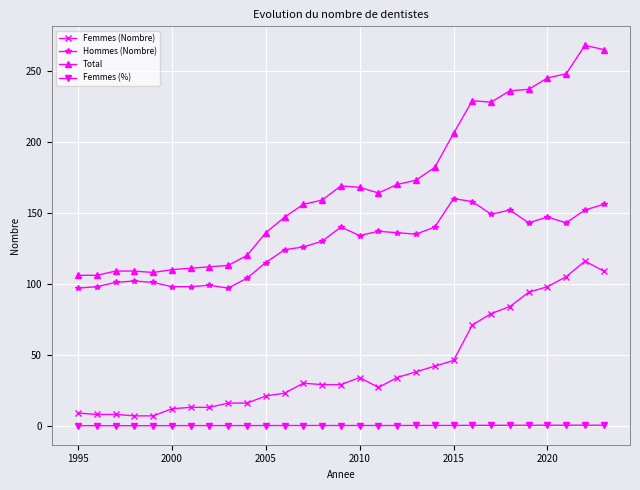

What is the sum of all Femmes (Nombre) values?

1218.0